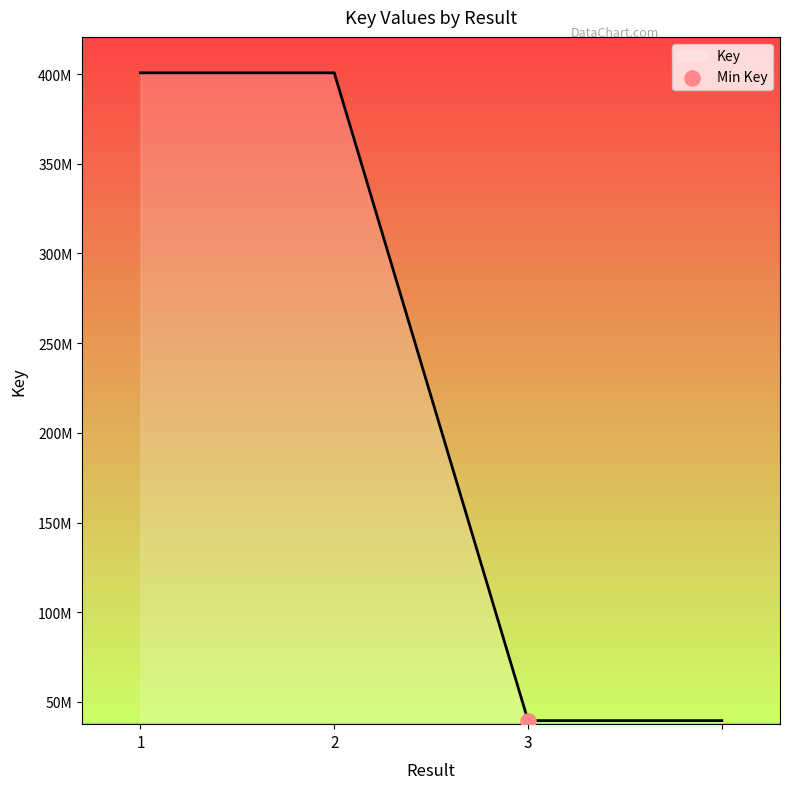

Is this an area chart (filled region under the line)?

Yes